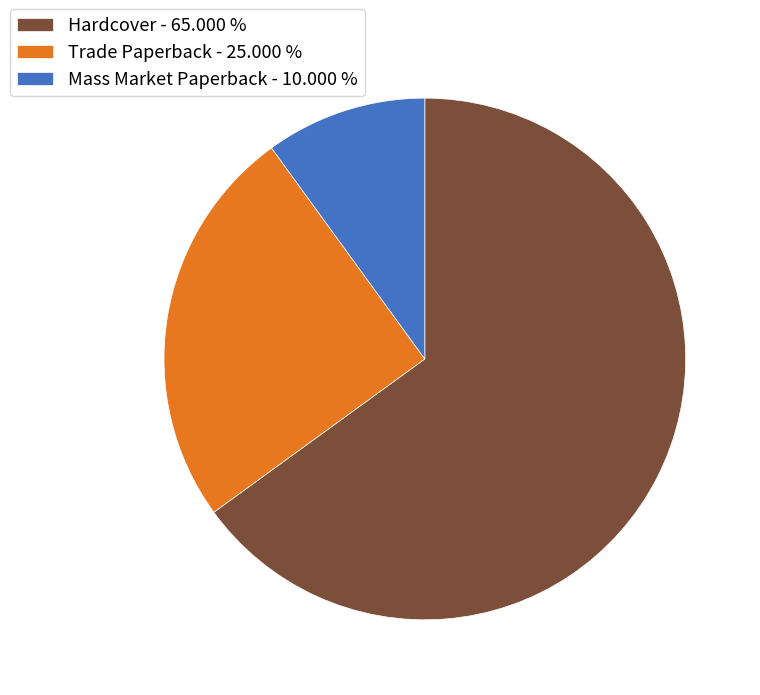

Does Hardcover - 65.000 % account for over 50% of the chart?

Yes